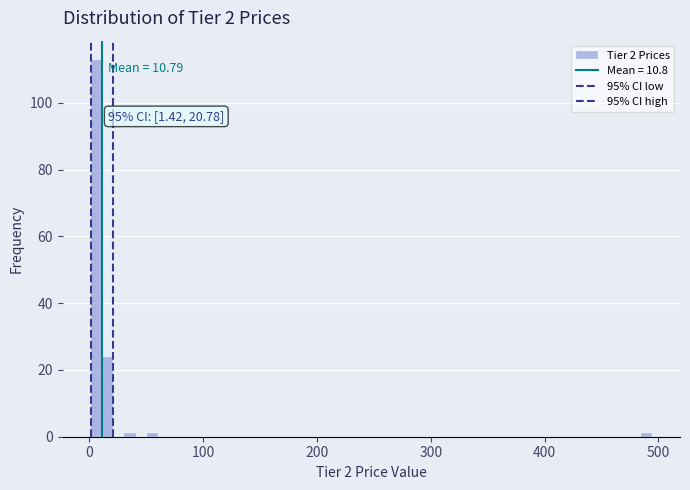

Around what value on the x-axis is the tallest bar? Give the approximate position of its centre, as read against the axis.

10